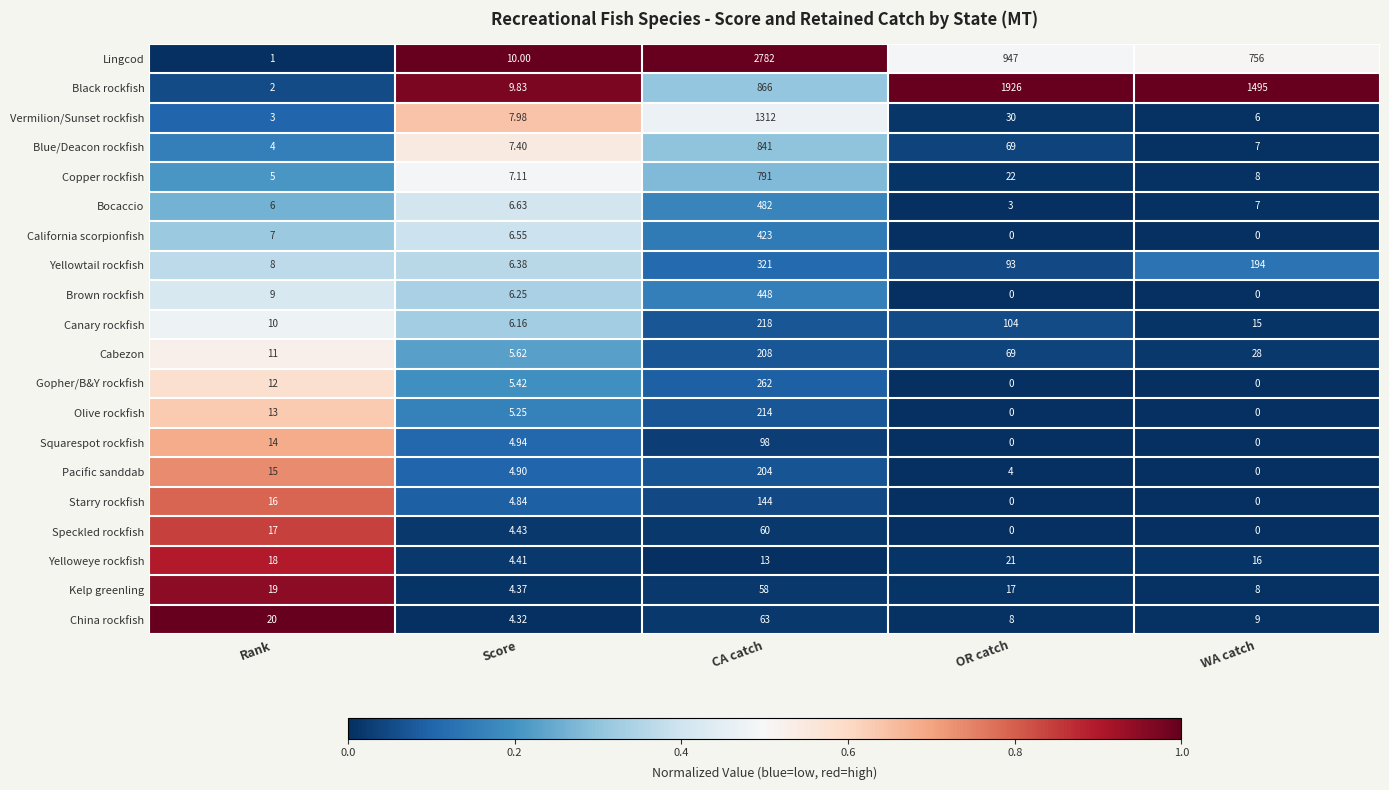

At which label is Olive rockfish closest to 107?

Rank